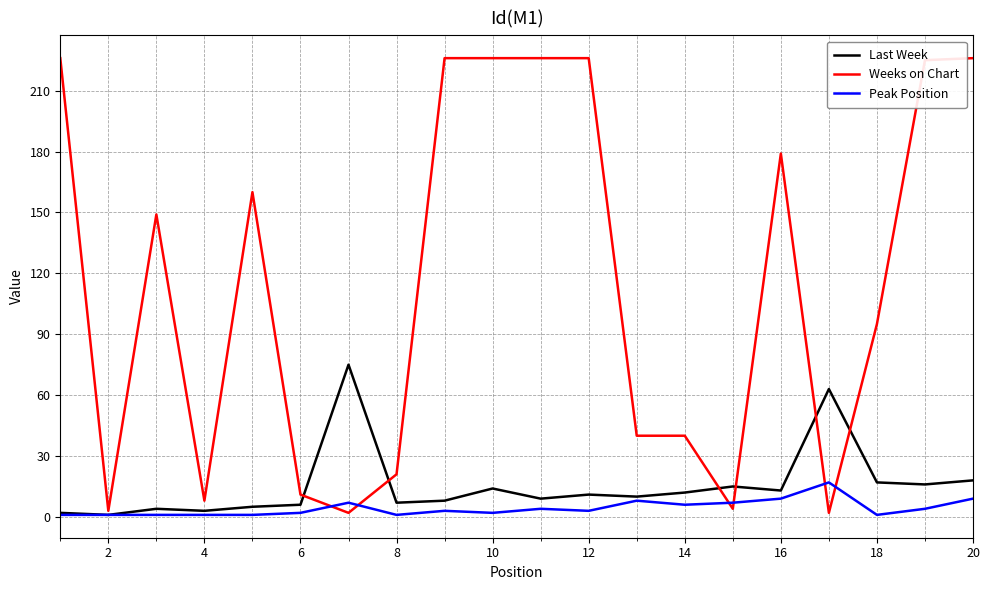

Which series has the largest total across all categories?

Weeks on Chart